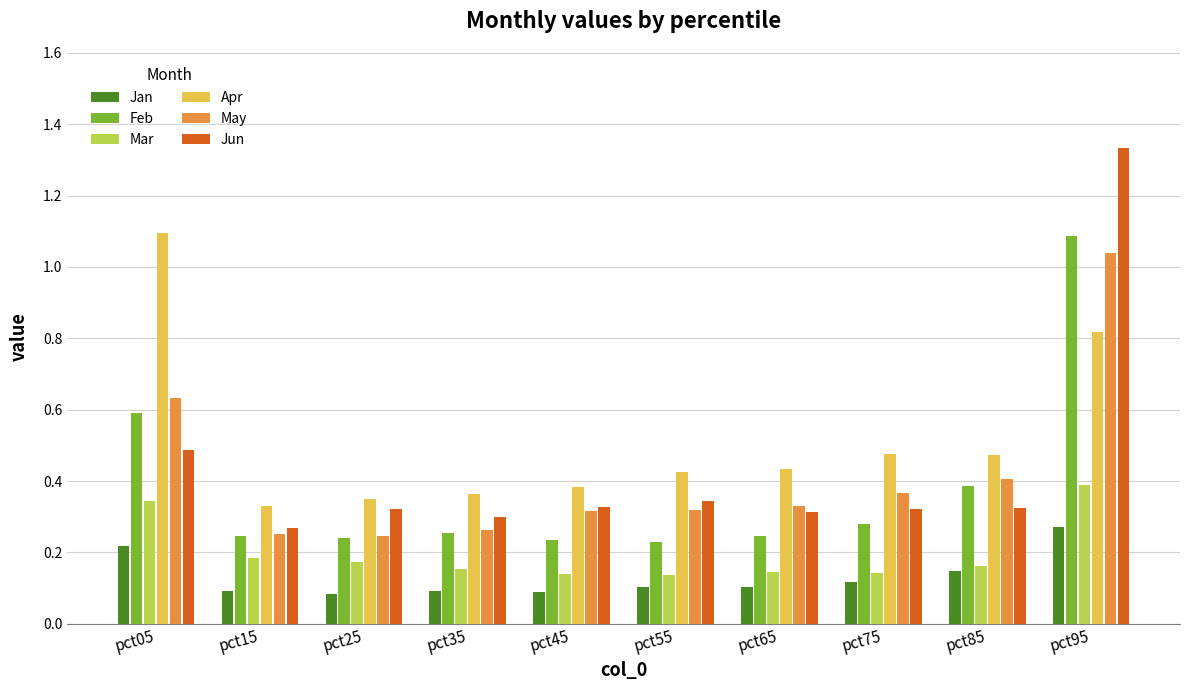

How many groups of bars are there?

10